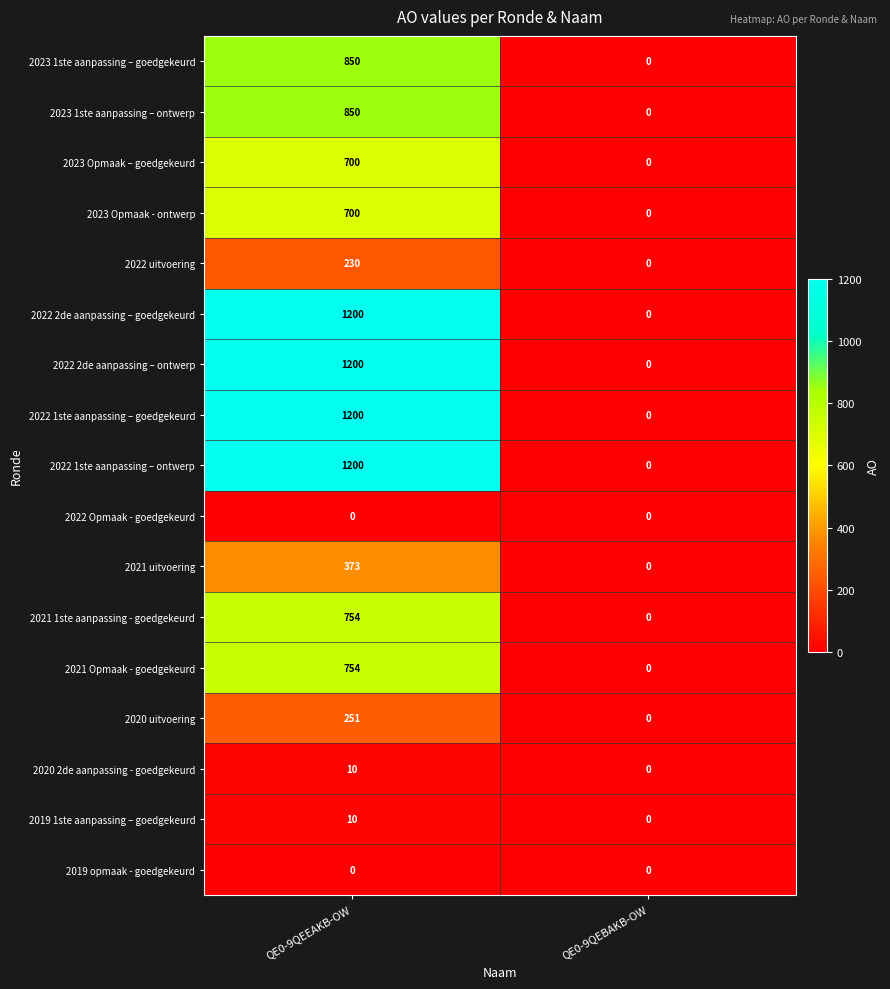

What value does the 2019 1ste aanpassing – goedgekeurd series have at QE0-9QEEAKB-OW?

10